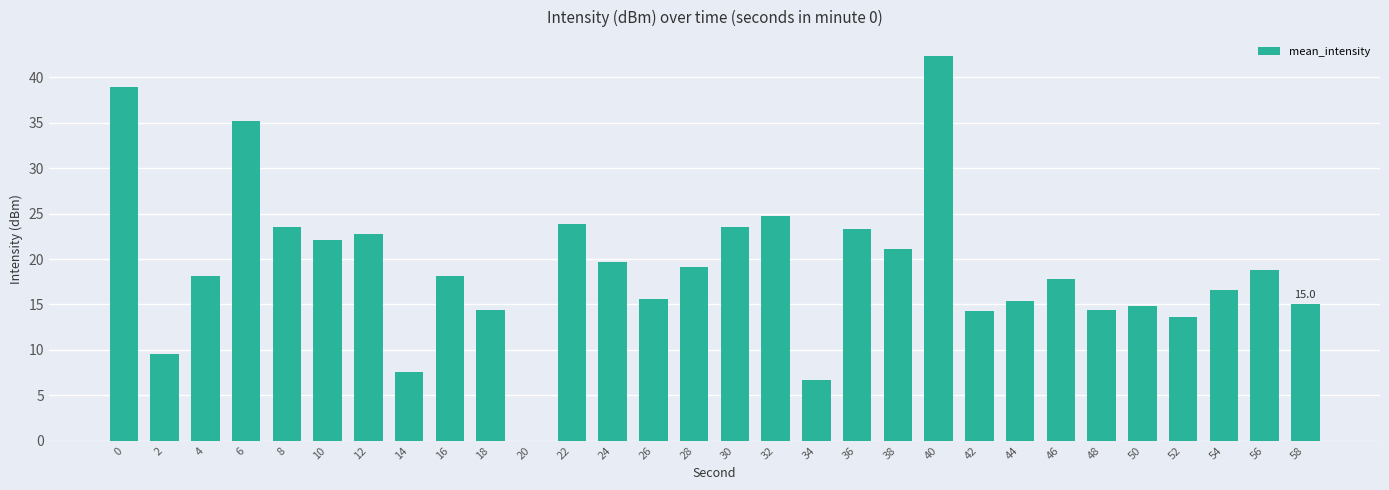

What is the sum of all values?

570.9